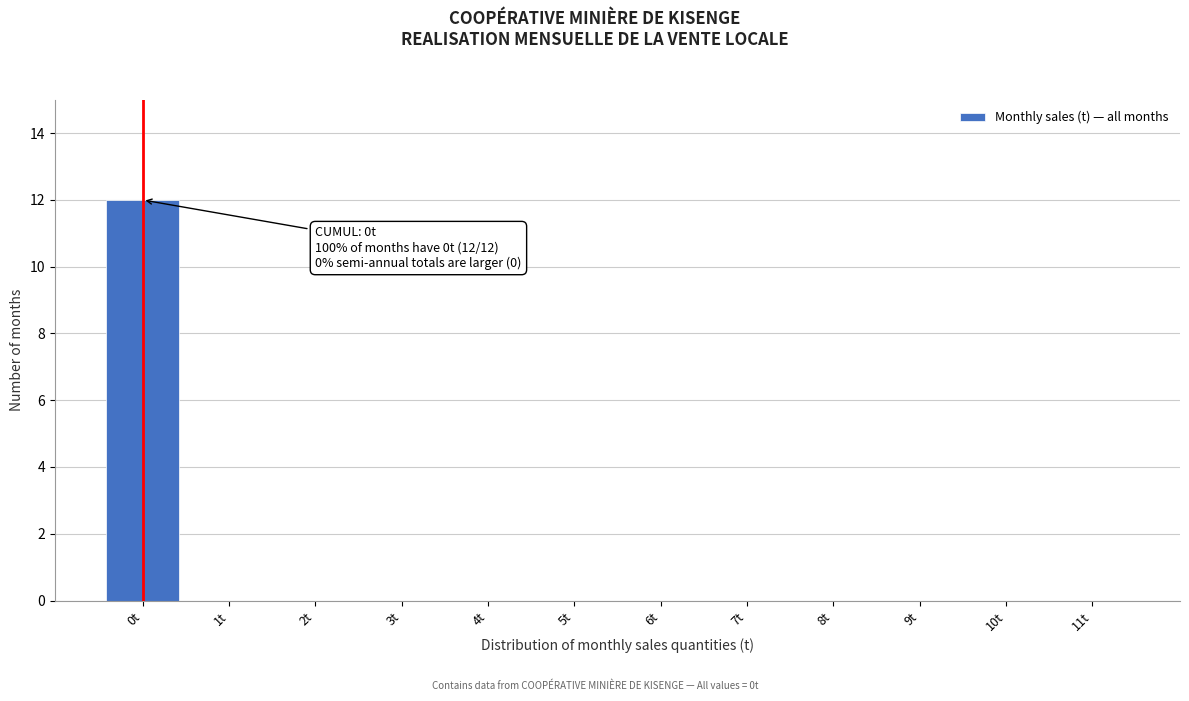

Reading left to right, transcribe all the data shown in this chart.

0t=12	1t=0	2t=0	3t=0	4t=0	5t=0	6t=0	7t=0	8t=0	9t=0	10t=0	11t=0